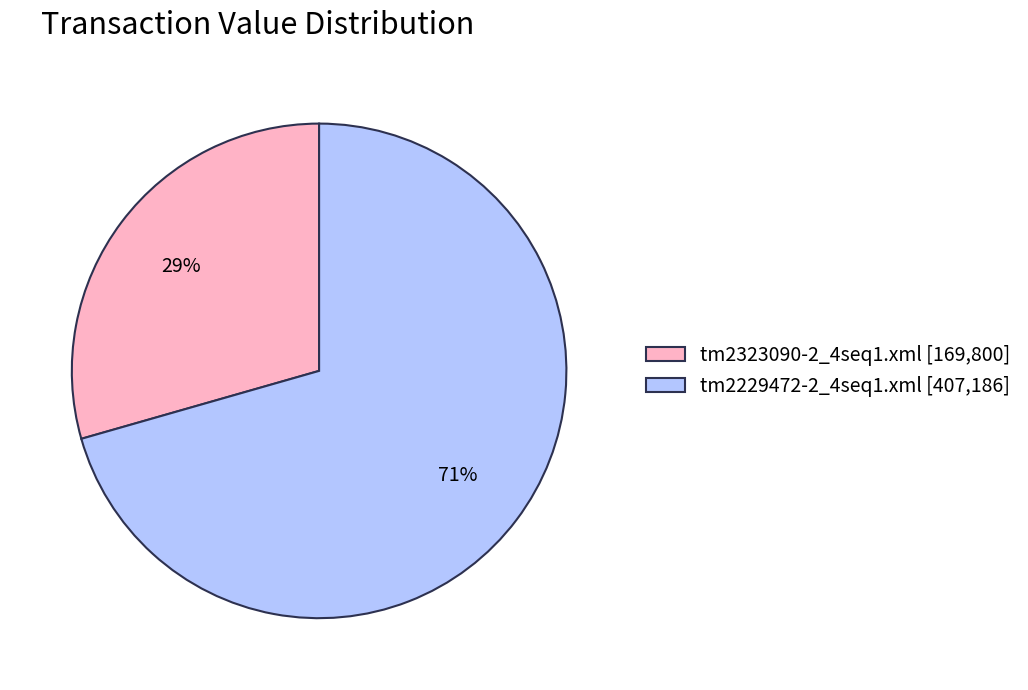

Approximately how many times larger is the value at tm2323090-2_4seq1.xml compared to tm2229472-2_4seq1.xml?

0.4